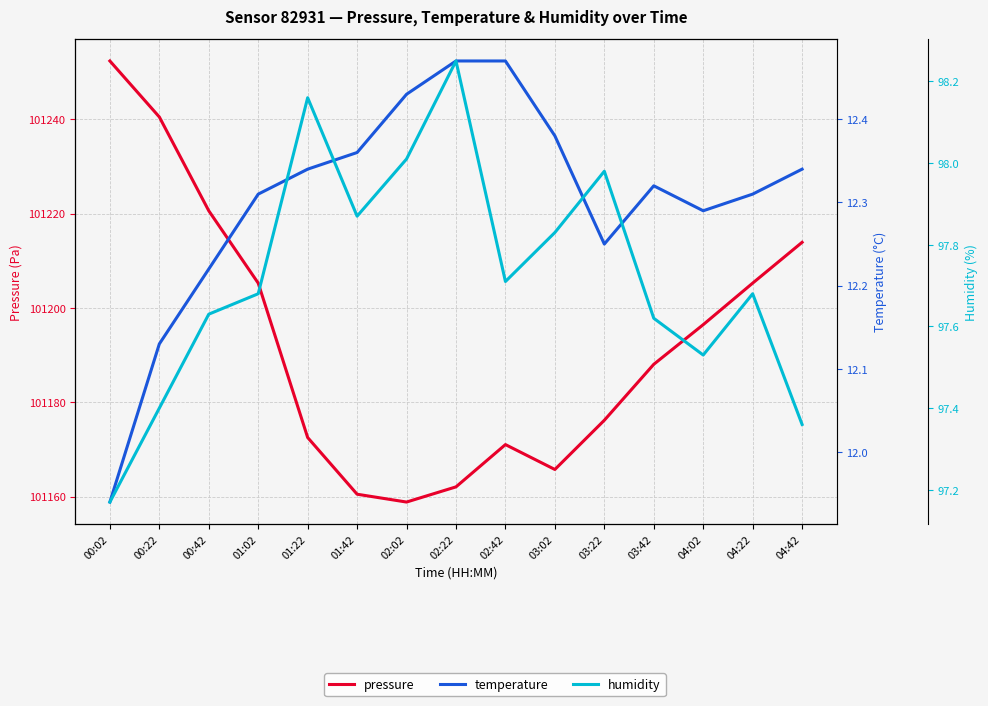

What is the difference between the temperature values at 03:02 and 00:42?

0.2